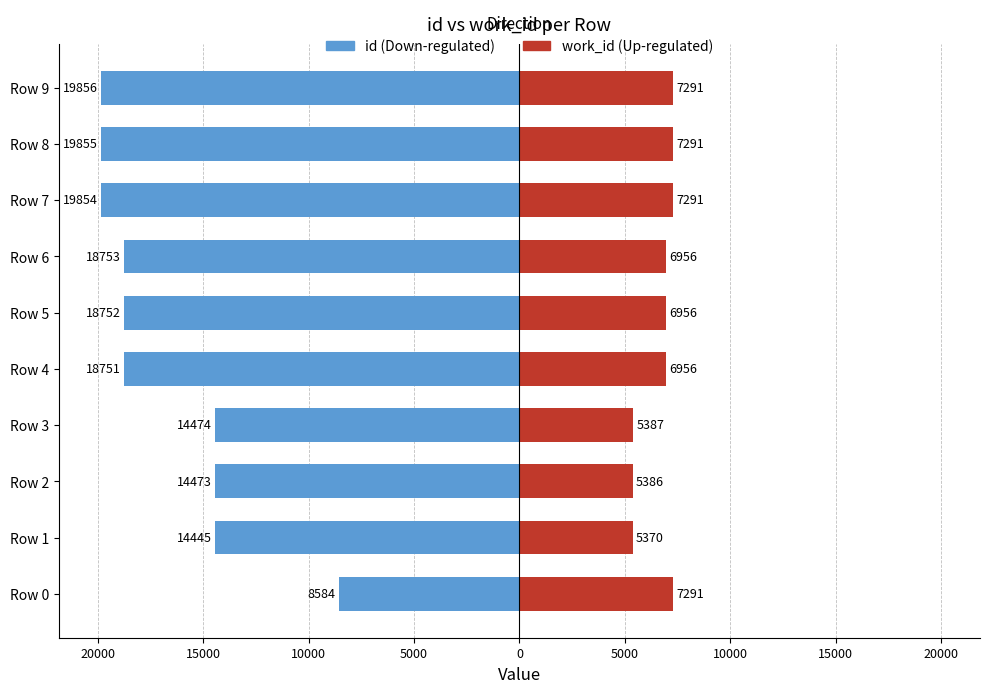

How many series are shown in this chart?

2